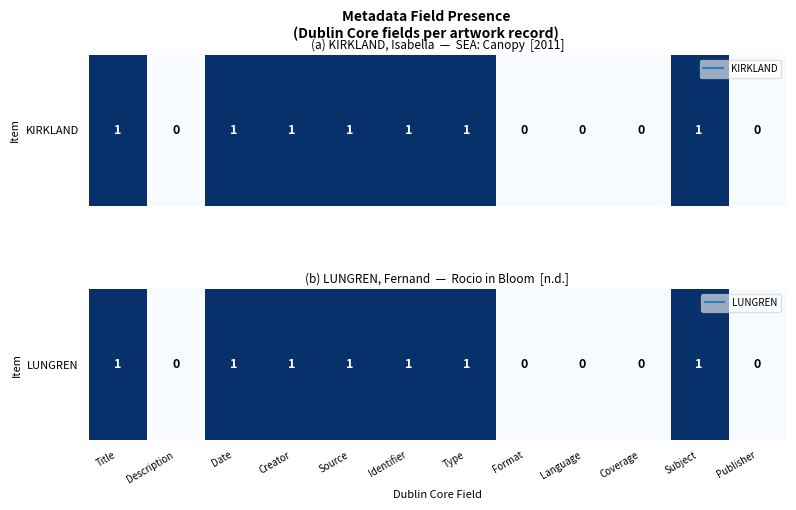

Where is the data nearest to the value 0?

Description